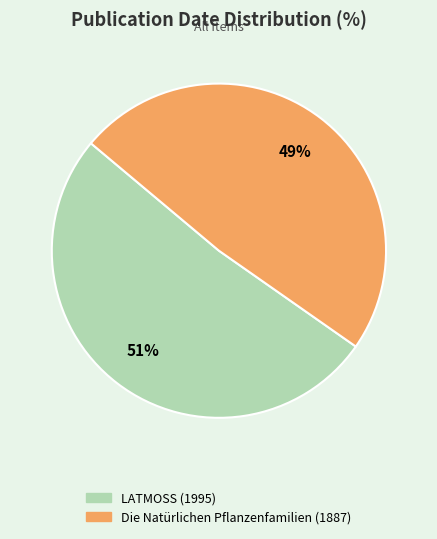

Which slice is the smallest?

Die Natürlichen Pflanzenfamilien (1887)